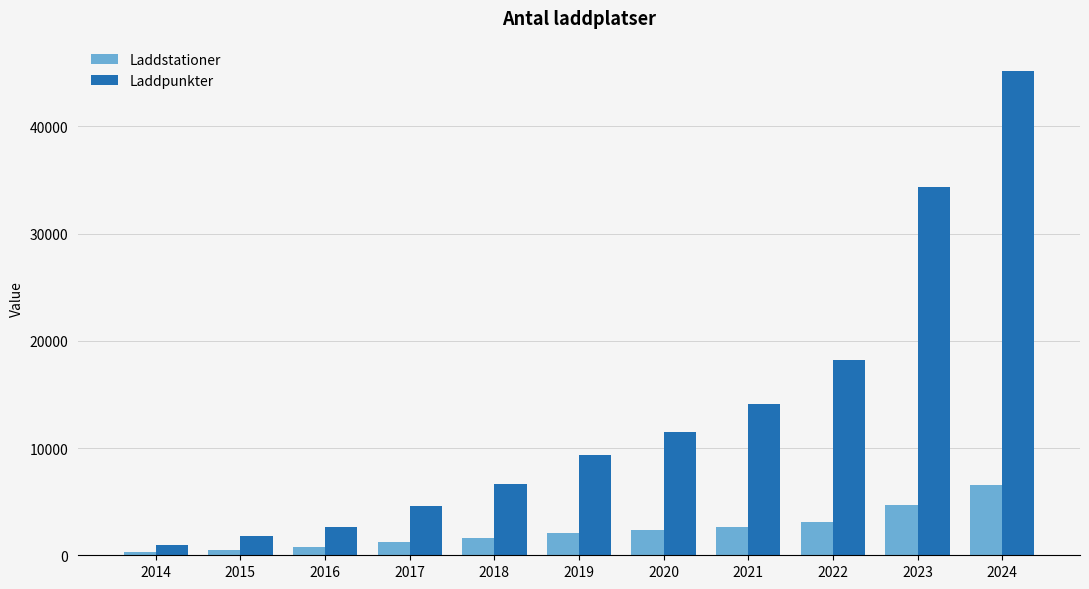

Which series has the widest spread of values?

Laddpunkter